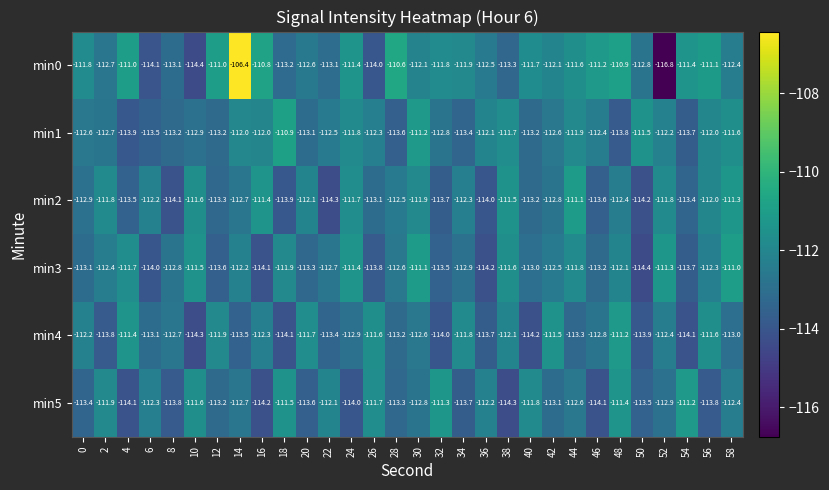

Which series changed the most between 14 and 50?

min0